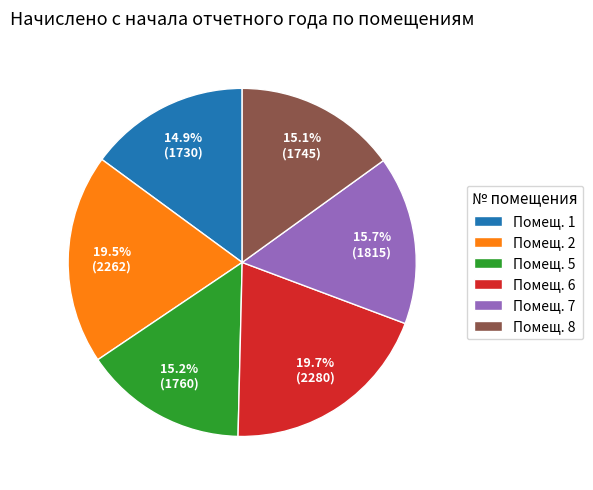

Is there a majority slice in this chart?

No